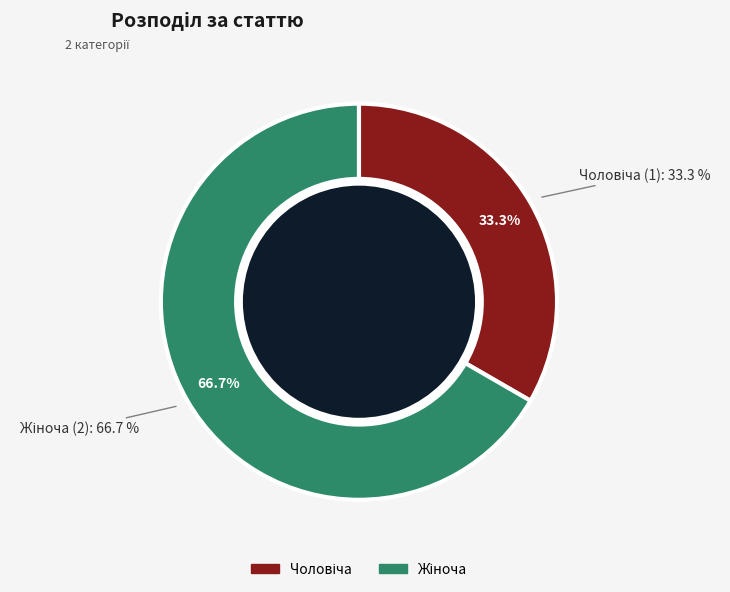

To the nearest percent, what portion does Жіноча represent?

67%